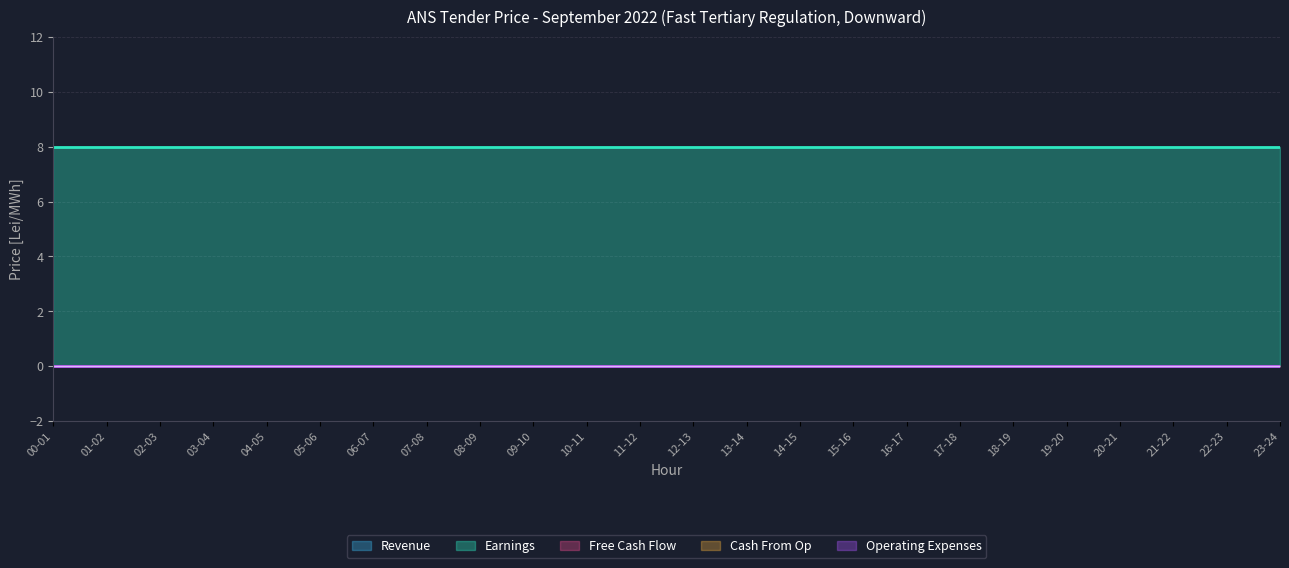

How many lines are shown in the chart?

5